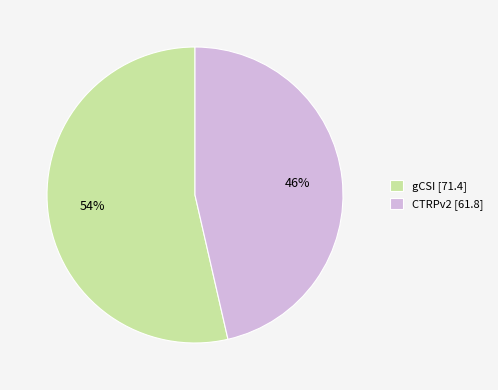

Rank the categories by value from highest to lowest.

gCSI, CTRPv2